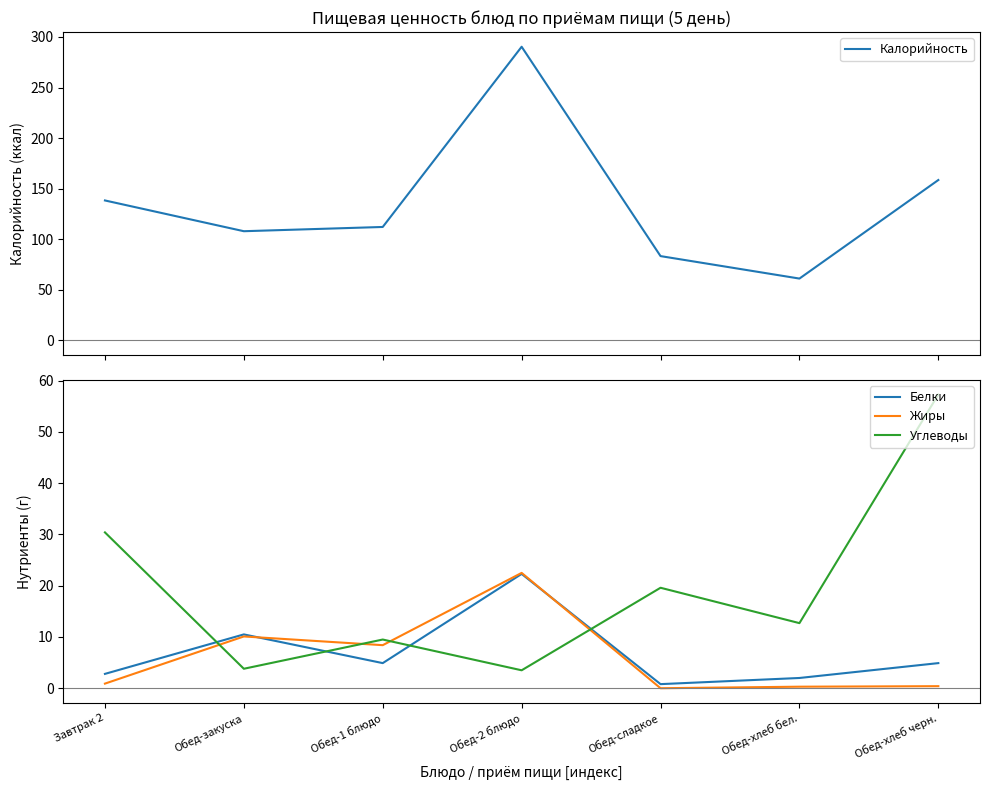

The value of Калорийность at Обед-хлеб бел. is 61.2. True or false?

True